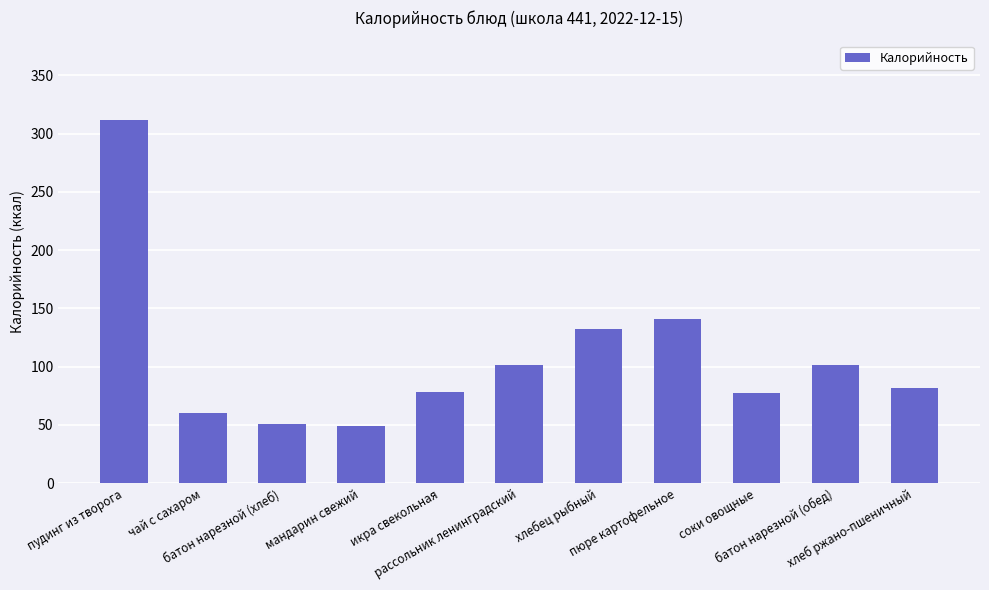

What is the difference between the maximum and minimum values?

263